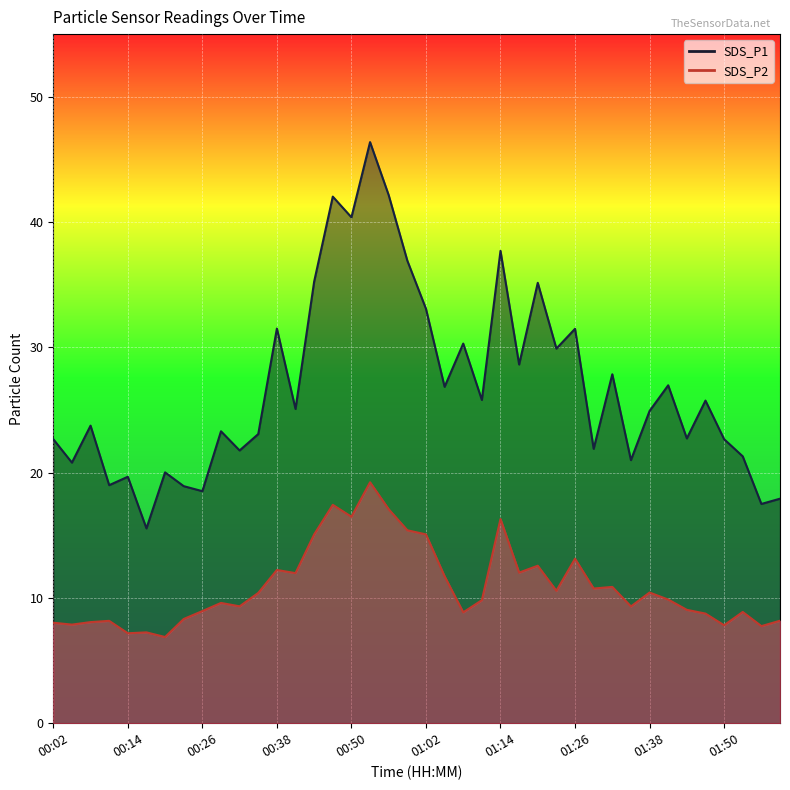

The SDS_P2 series shows 13.1 at 01:26. True or false?

True